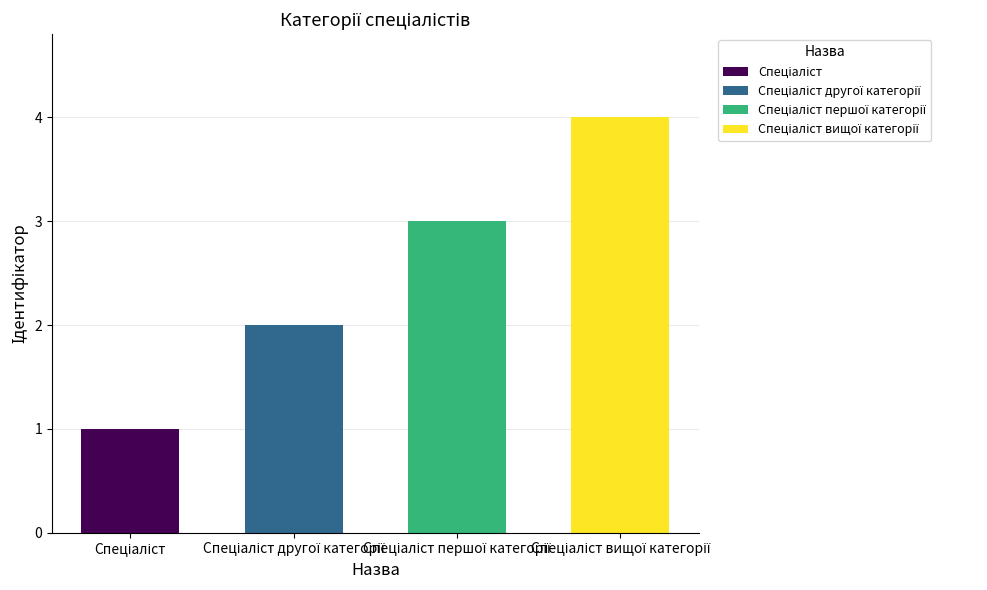

What is the value of the 4th bar from the left?

4